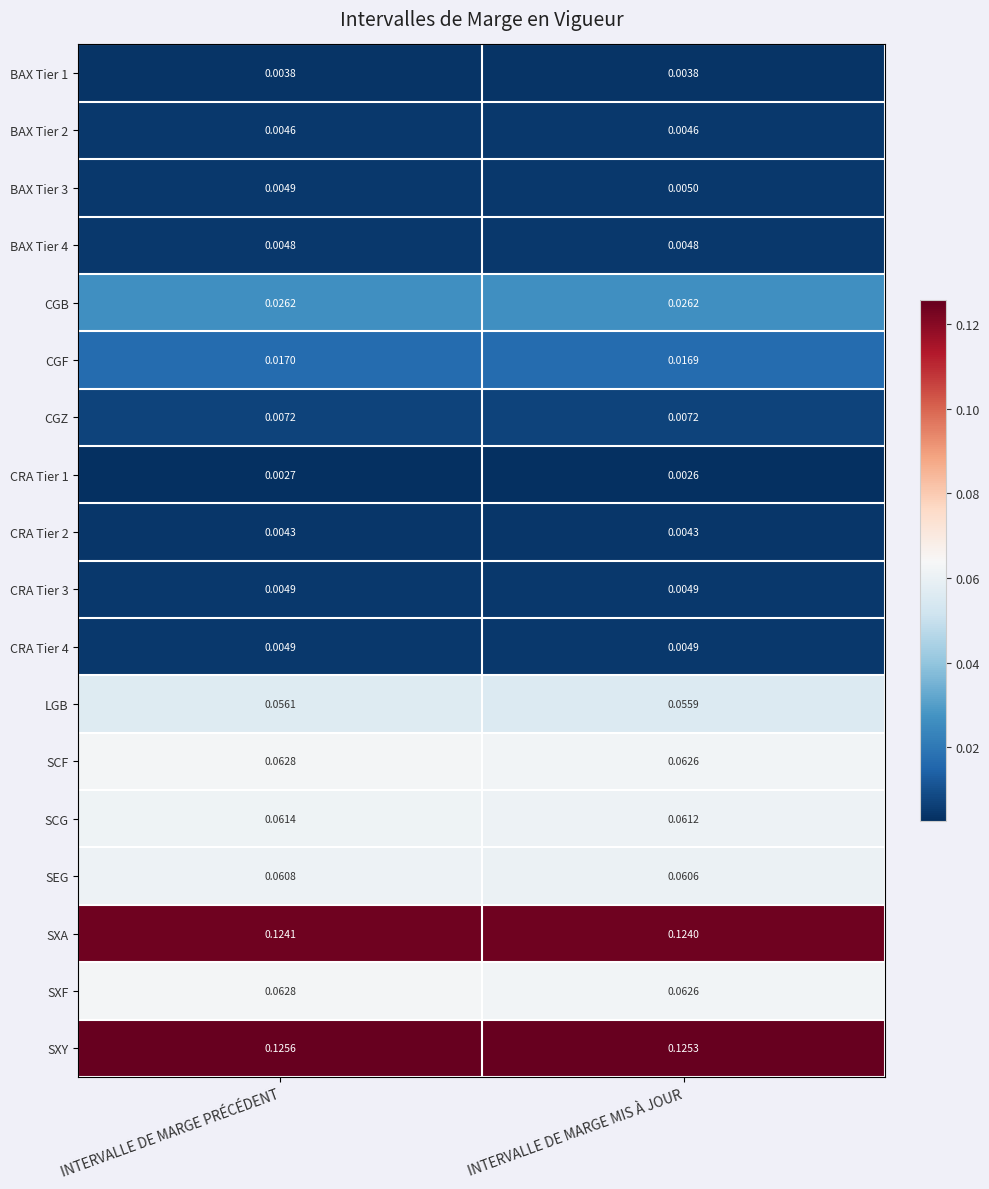

Which series changed the most between INTERVALLE DE MARGE PRÉCÉDENT and INTERVALLE DE MARGE MIS À JOUR?

SXY